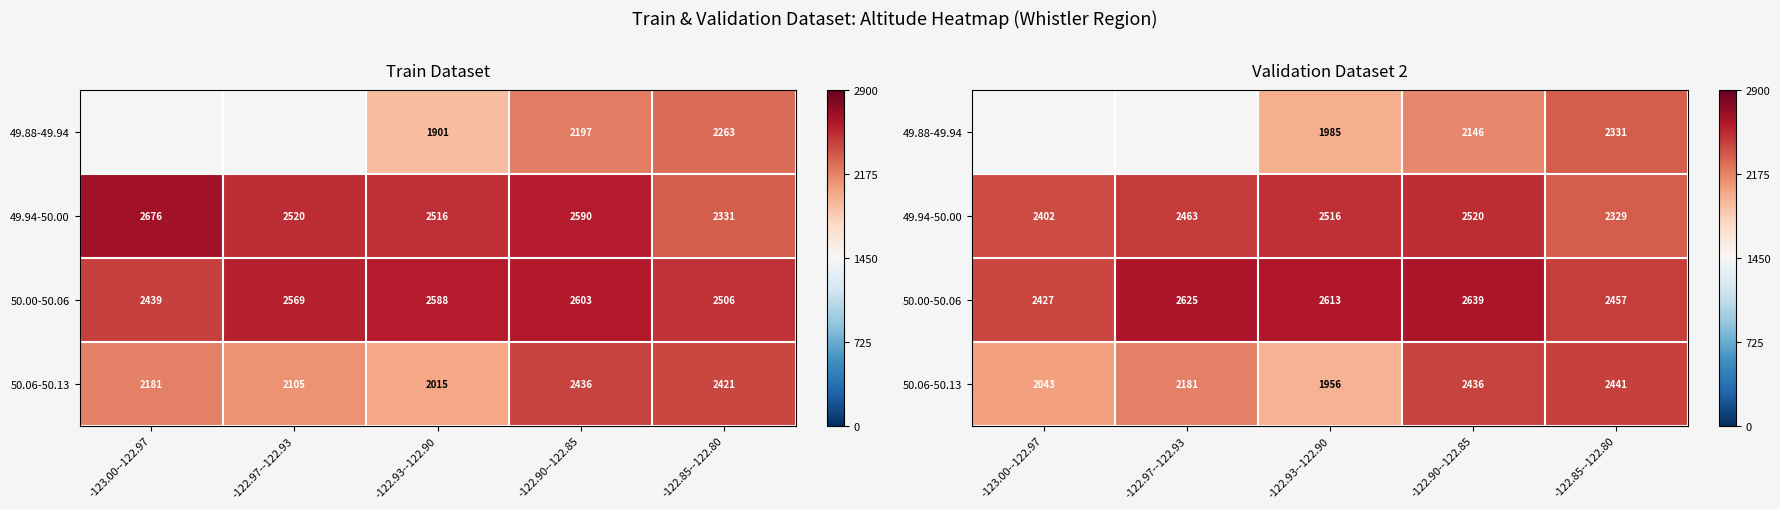

Is it true that 49.88-49.94 equals 3384.2 at -122.93--122.90?

False